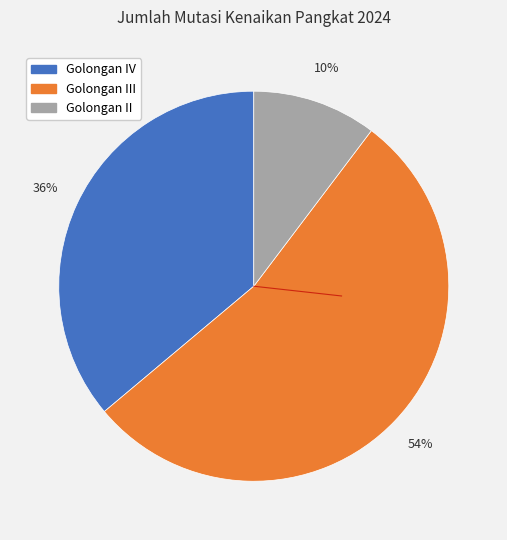

Is there any slice that represents more than half of the pie?

Yes